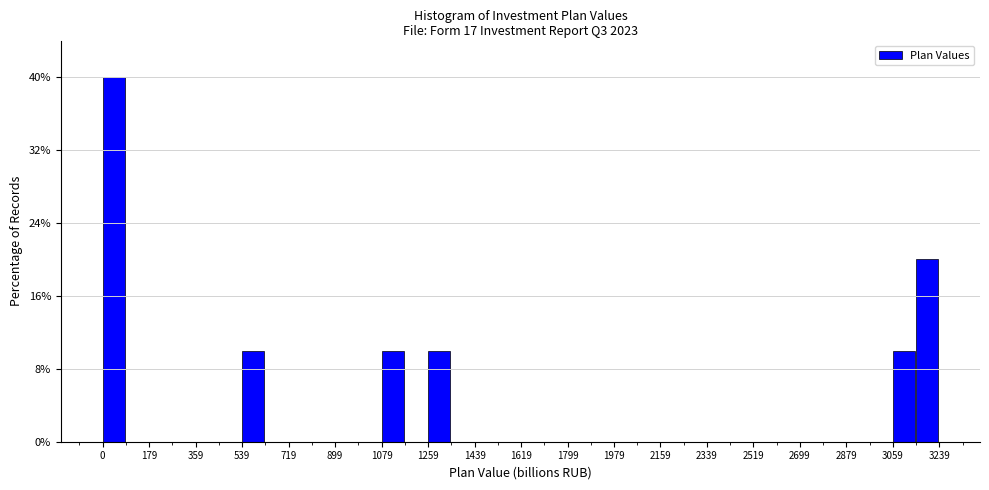

Reading left to right, list every bar in this chart as the range it spans on the x-axis followed by its height. Neither the bar edges nor the heights are printed on the chart, so give them approximately, as read against the axes.

0 to 80: 40
80 to 180: 0
180 to 260: 0
260 to 360: 0
360 to 440: 0
440 to 540: 0
540 to 620: 10
620 to 720: 0
720 to 800: 0
800 to 900: 0
900 to 980: 0
980 to 1080: 0
1080 to 1160: 10
1160 to 1260: 0
1260 to 1340: 10
1340 to 1440: 0
1440 to 1520: 0
1520 to 1620: 0
1620 to 1700: 0
1700 to 1800: 0
1800 to 1880: 0
1880 to 1980: 0
1980 to 2060: 0
2060 to 2160: 0
2160 to 2240: 0
2240 to 2340: 0
2340 to 2420: 0
2420 to 2520: 0
2520 to 2600: 0
2600 to 2700: 0
2700 to 2780: 0
2780 to 2880: 0
2880 to 2960: 0
2960 to 3060: 0
3060 to 3140: 10
3140 to 3240: 20